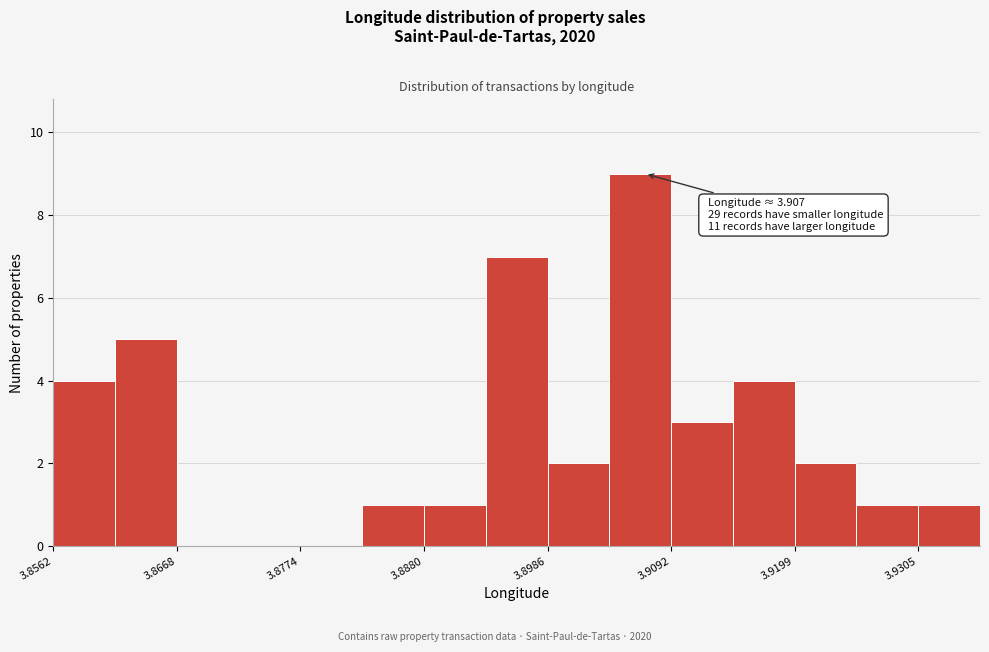

Read against the x-axis, roughly where is the centre of the tallest bar?

3.906